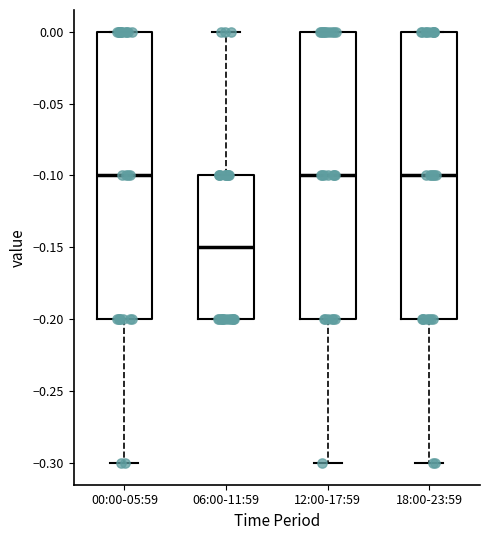

Which box has the lowest median line?

06:00-11:59